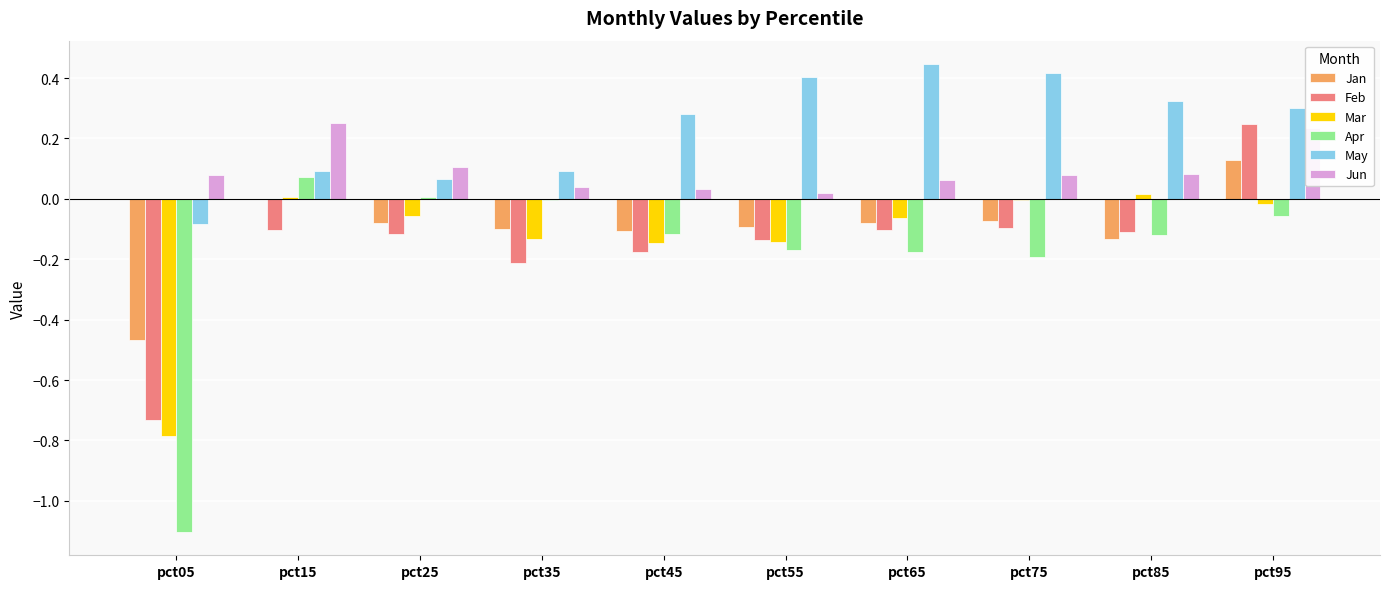

The value of Mar at pct05 is -0.8. True or false?

True